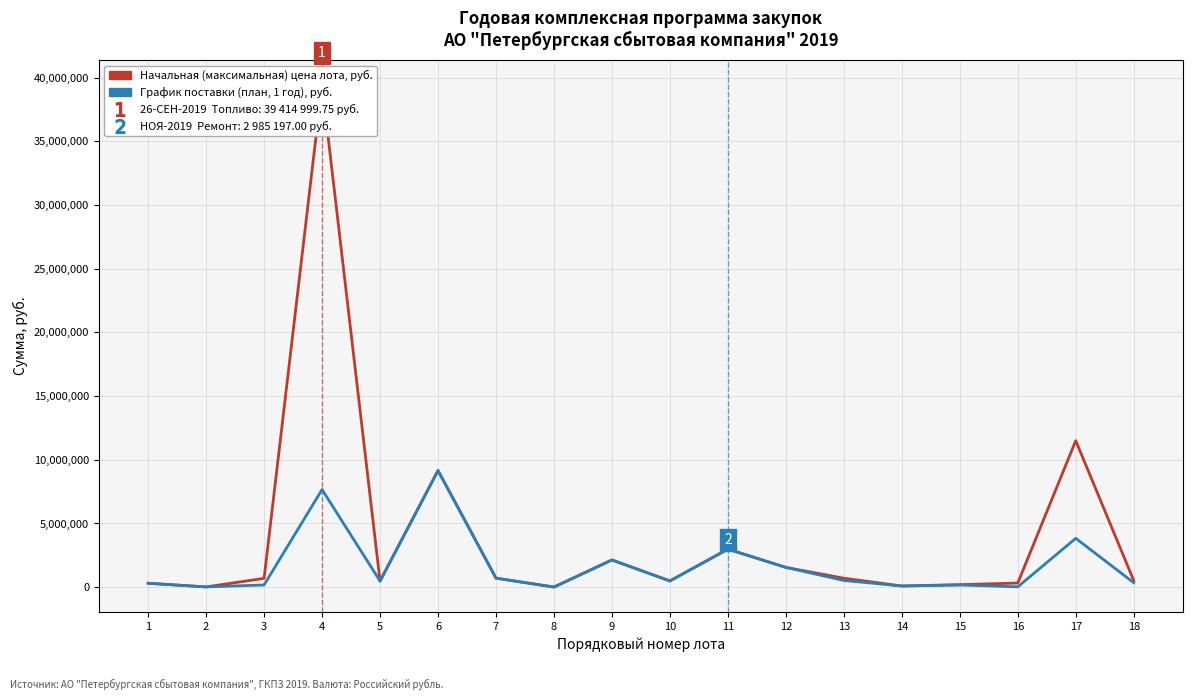

True or false: График поставки (план, 1 год), руб. and Начальная (максимальная) цена лота, руб. intersect in this chart.

False